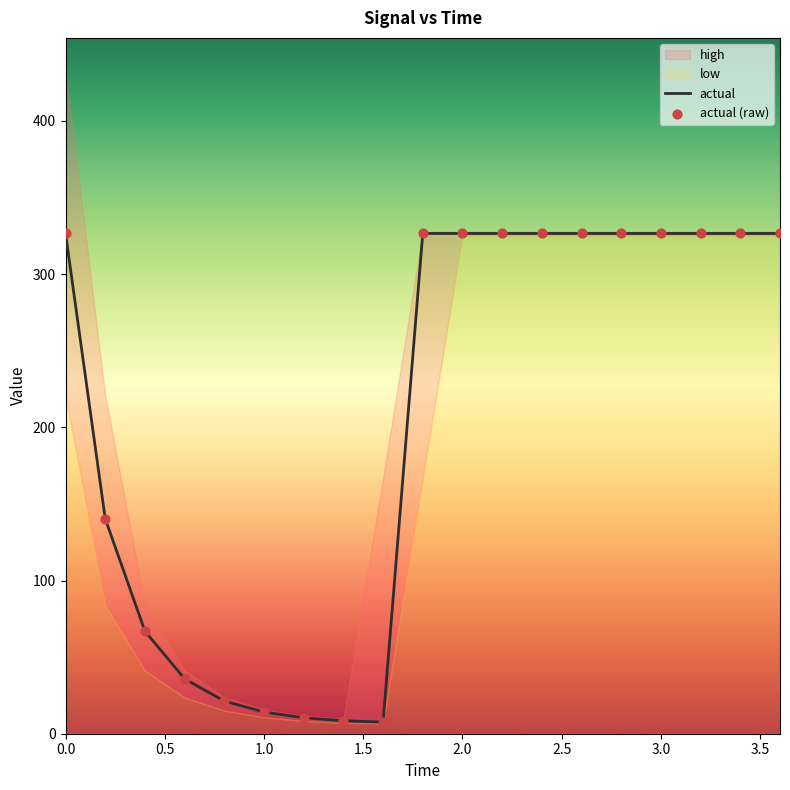

The value of actual at 3.0 is 326.5. True or false?

True